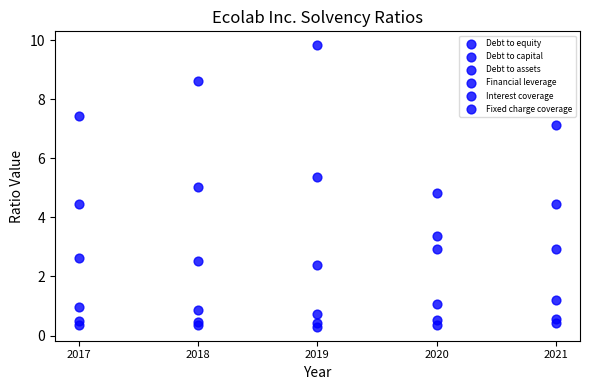

Count the number of points in this scatter plot.

30